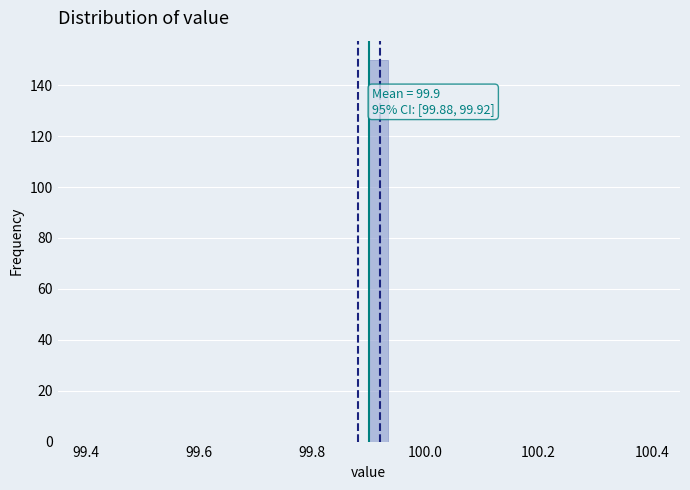

Read against the x-axis, roughly where is the centre of the tallest bar?

99.92